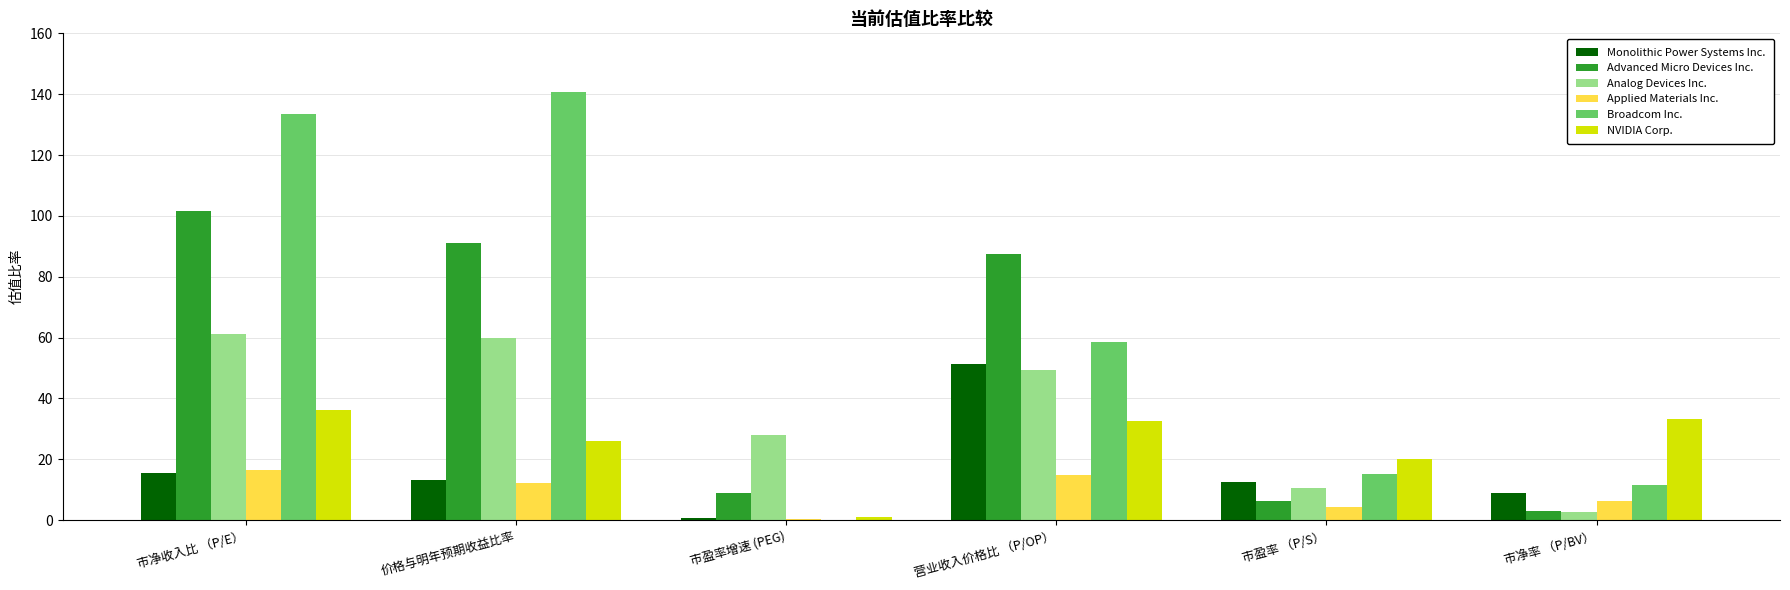

Is it true that Broadcom Inc. equals 26.9 at 市盈率 （P/S）?

False